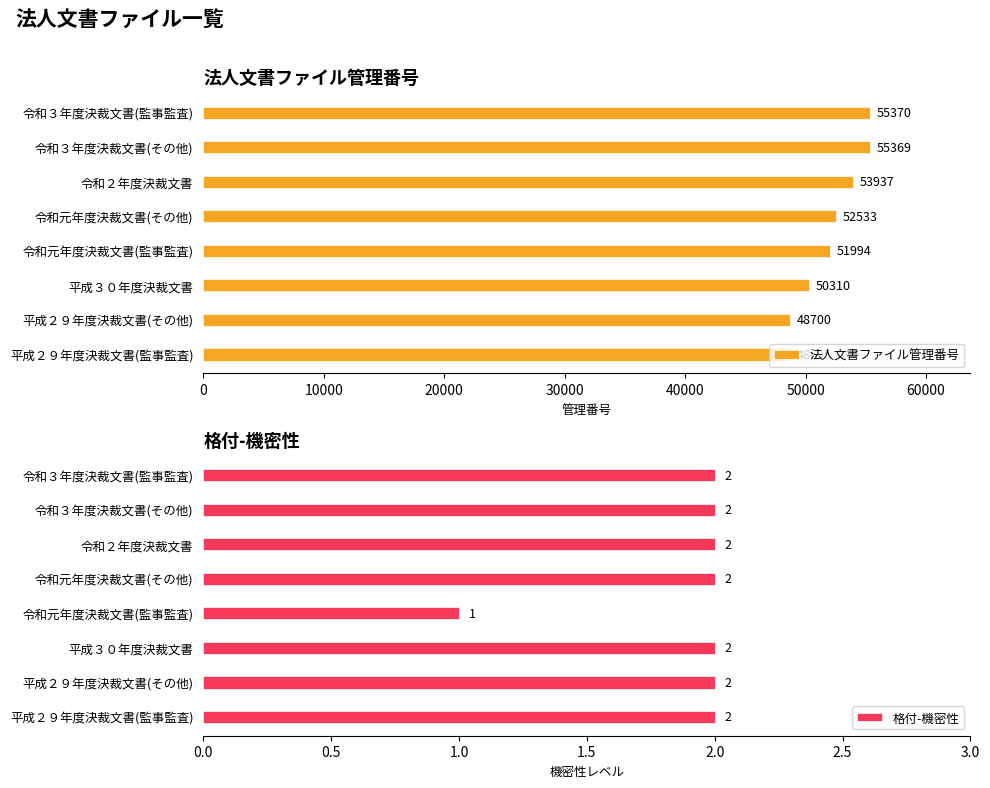

Reading right to left, what are all the values shown in this chart?

法人文書ファイル管理番号: 55370	55369	53937	52533	51994	50310	48700	48695
格付-機密性: 2	2	2	2	1	2	2	2